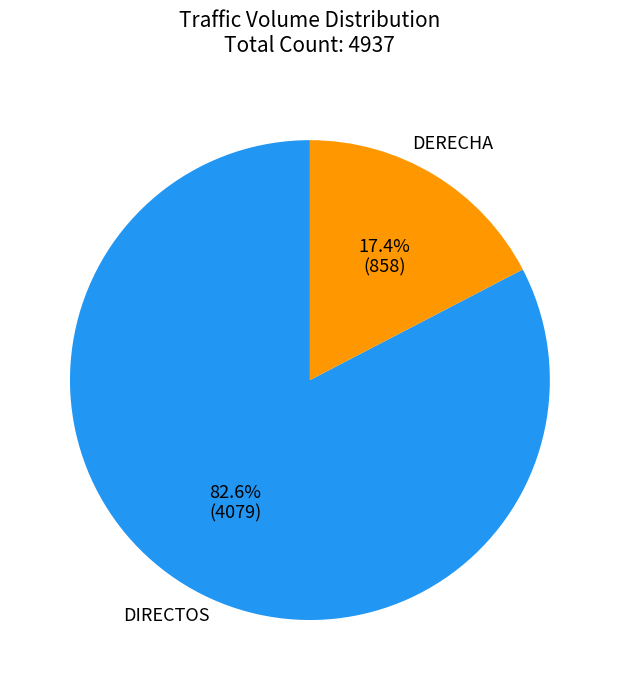

To the nearest percent, what is the difference between the largest and smallest slice percentages?

65%